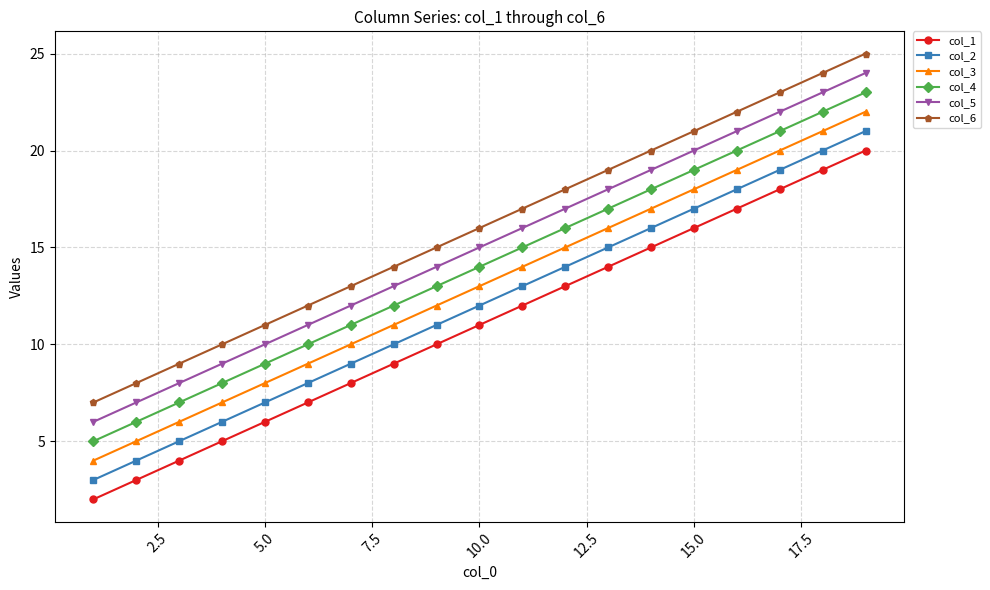

True or false: col_5 and col_6 cross at least once.

False